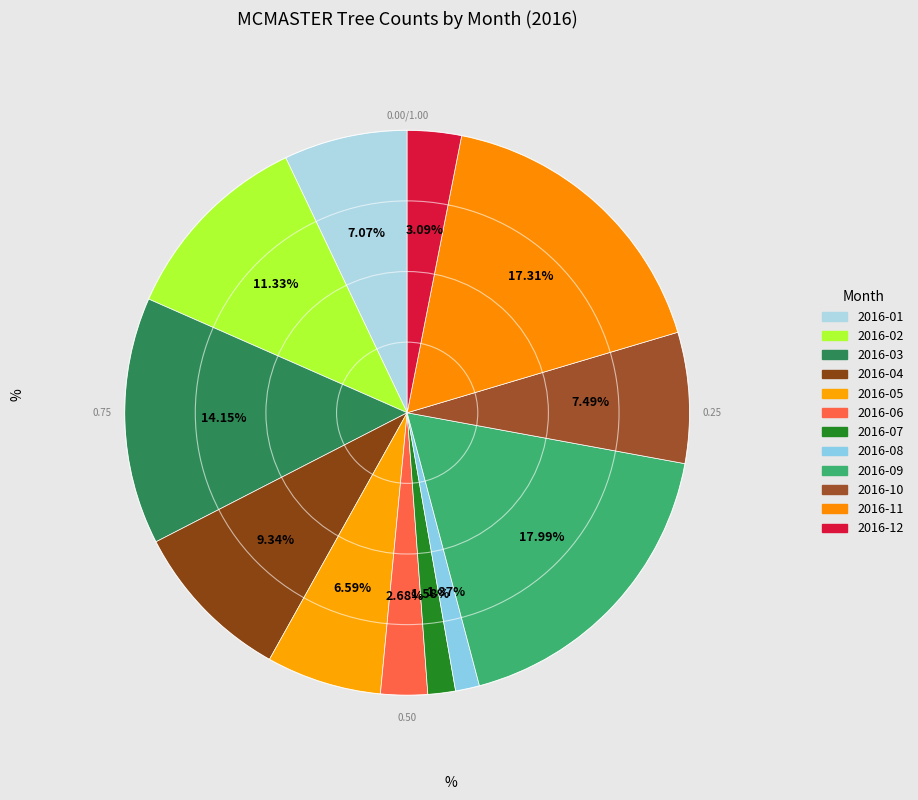

To the nearest percent, what is the difference between the largest and smallest slice percentages?

17%